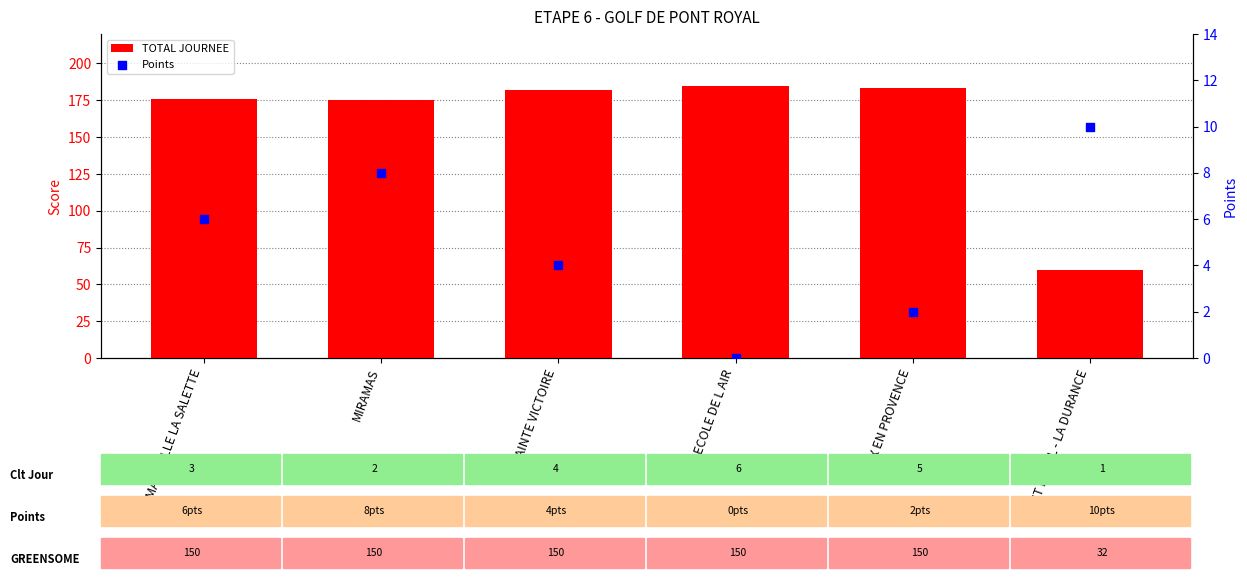

At which category is the sum across all series the highest?

SAINTE VICTOIRE